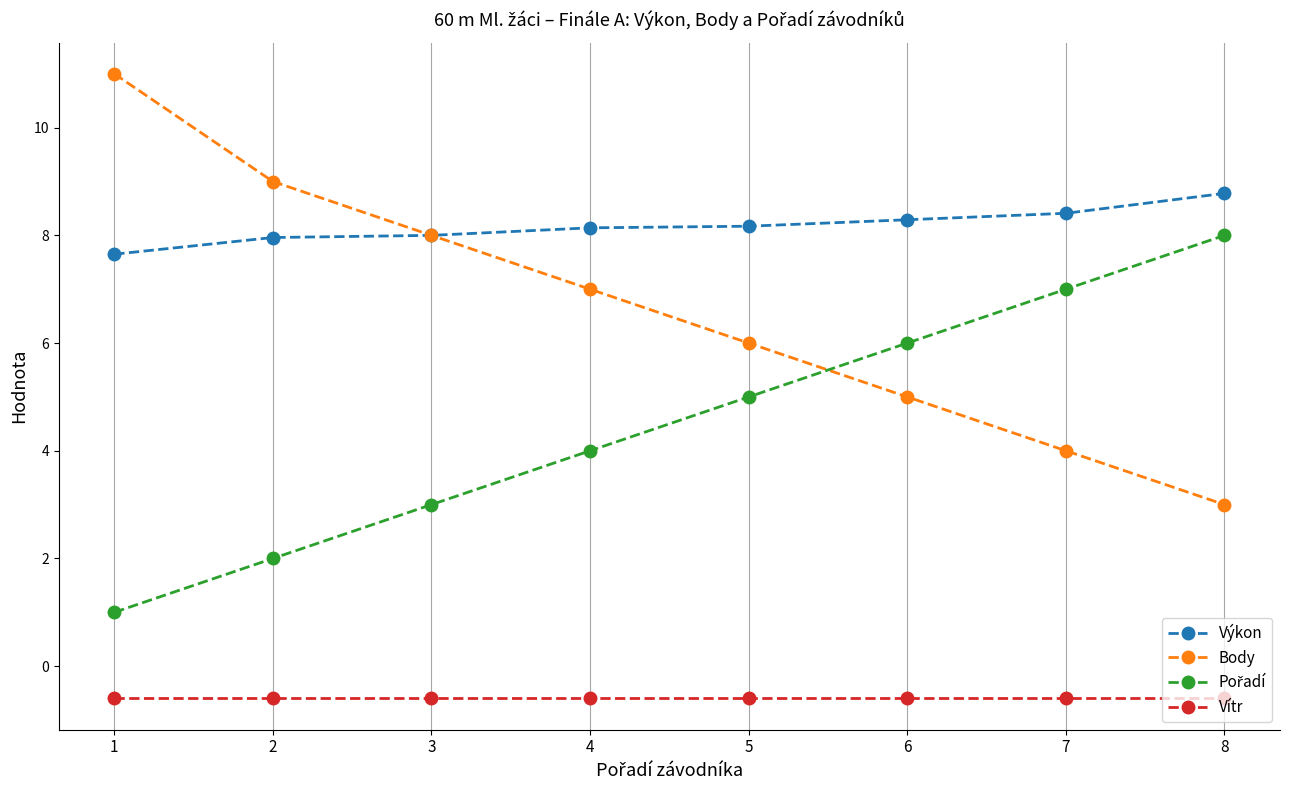

True or false: Výkon and Vítr intersect in this chart.

False